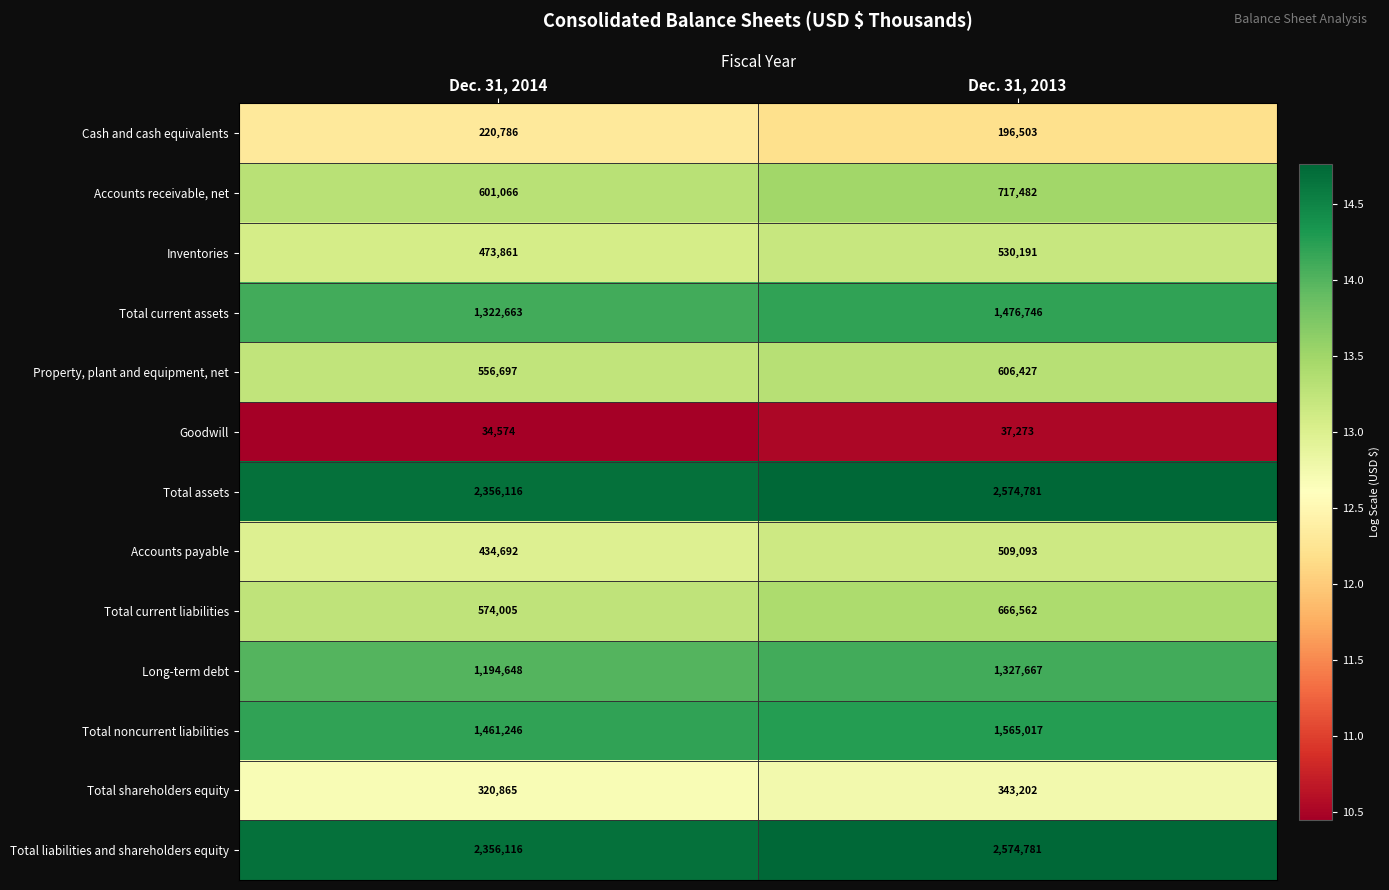

What is the difference between the Accounts receivable, net values at Dec. 31, 2014 and Dec. 31, 2013?

116416